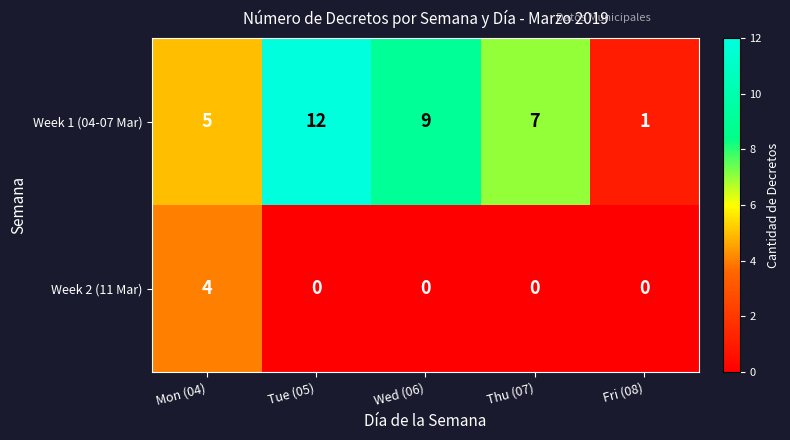

Where is Week 1 (04-07 Mar) nearest to the value 6?

Mon (04)